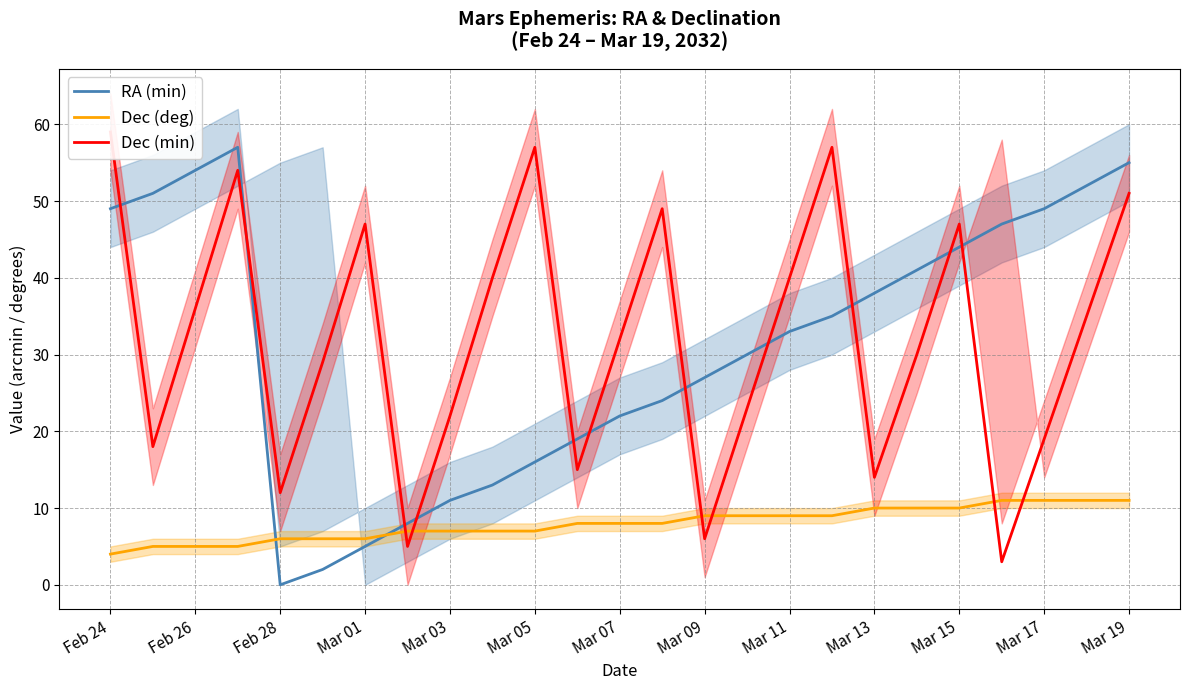

Is it true that Dec (deg) equals 10 at Mar 15?

True